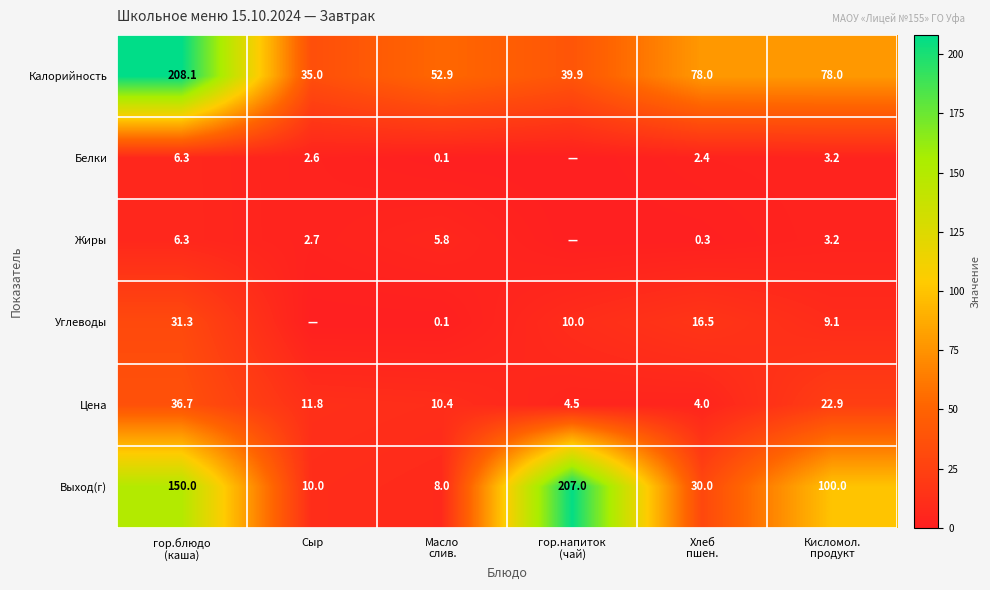

What is the lowest value of the Выход(г) series?

8.0